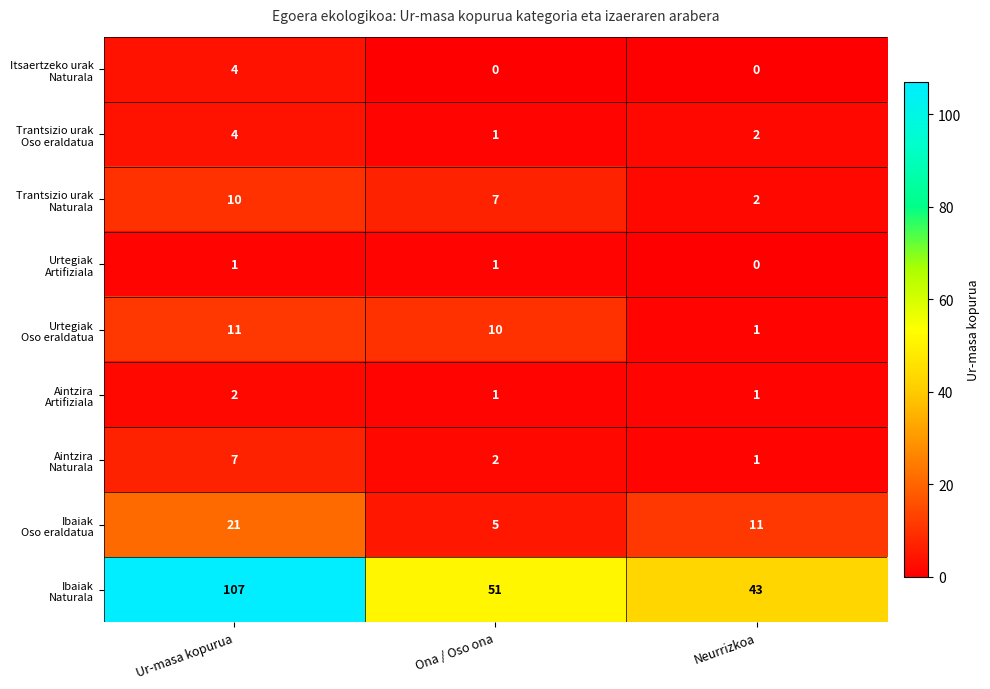

Which label corresponds to the largest value in the chart?

Ur-masa kopurua